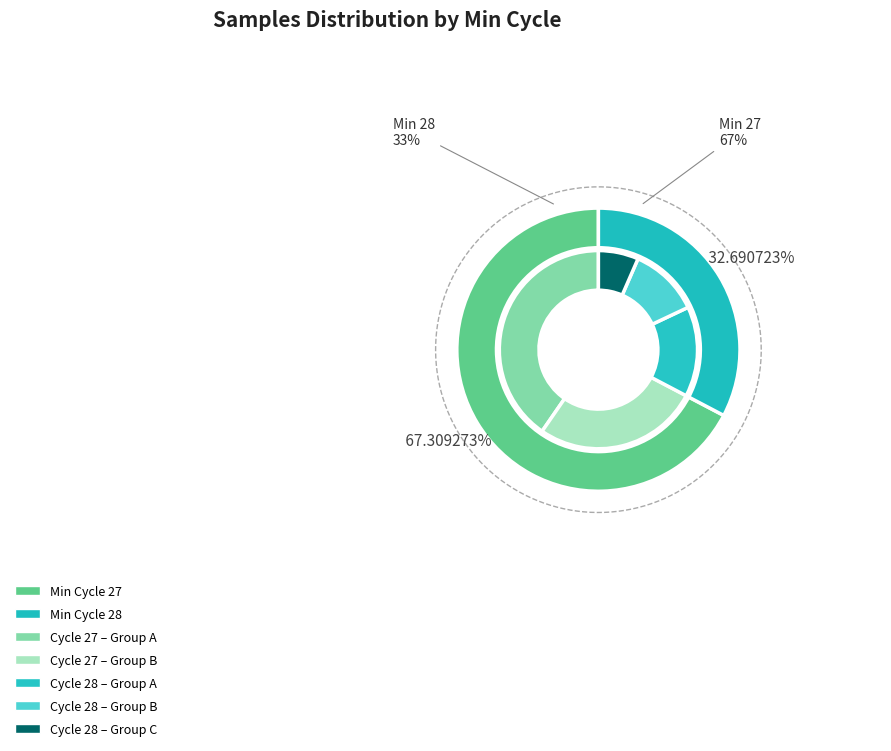

True or false: 28 accounts for 16% of the total.

False